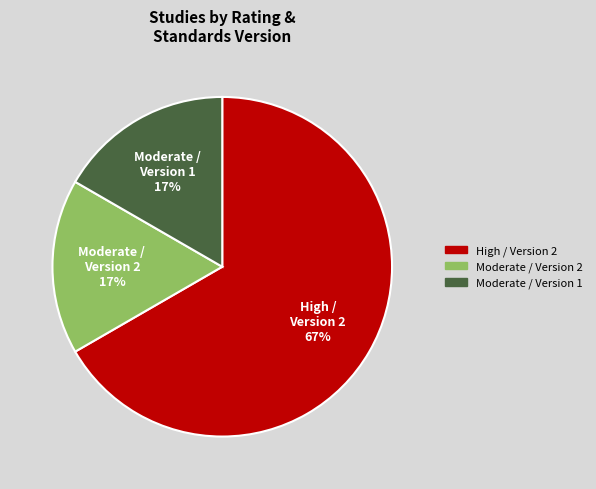

How many segments does this pie chart have?

3